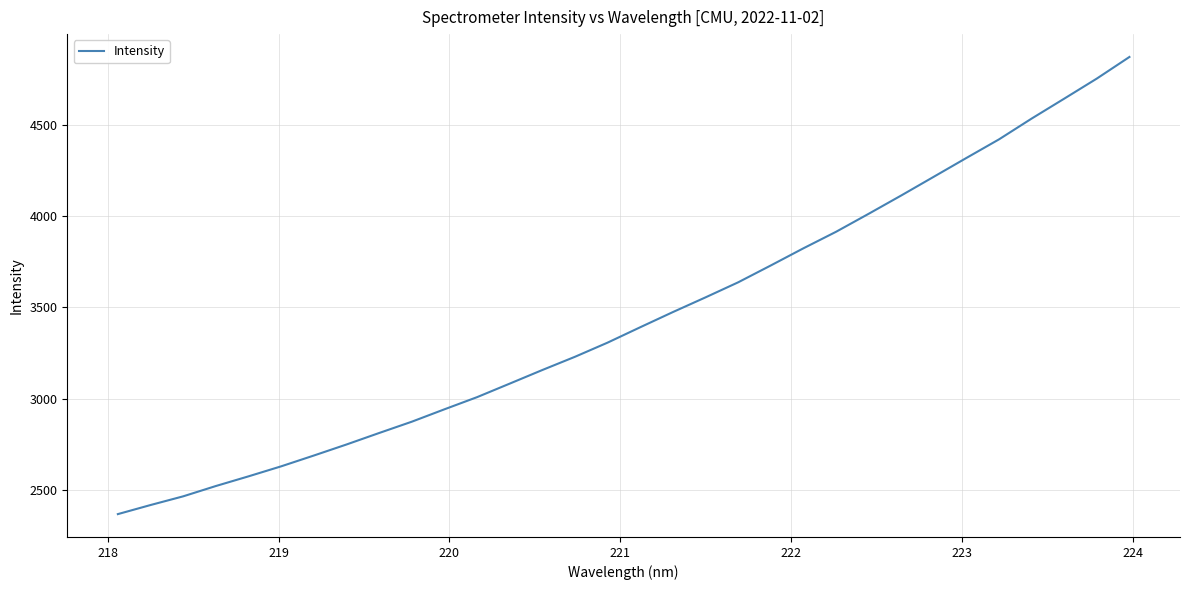

What is the greatest value displayed?

4871.2